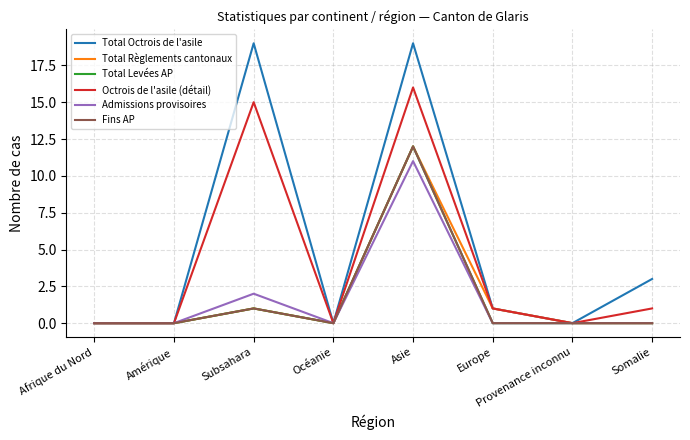

Does the chart display data point markers on the line(s)?

No